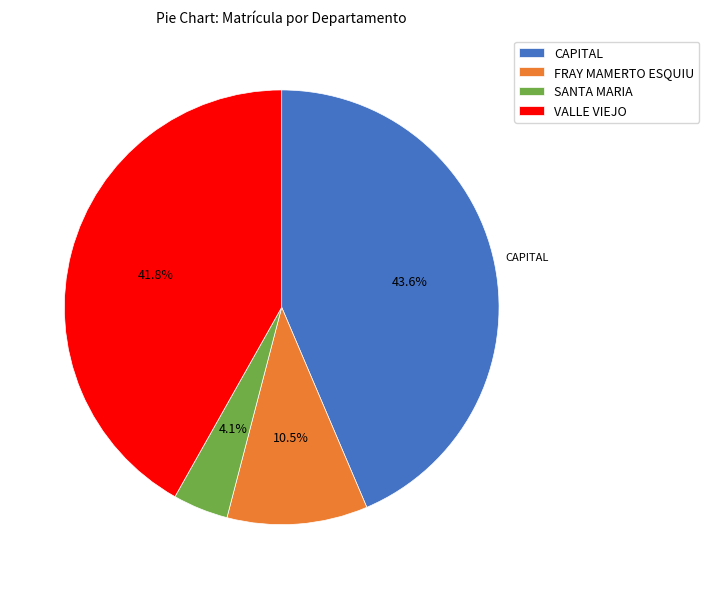

Which category has the smallest portion of the pie?

SANTA MARIA